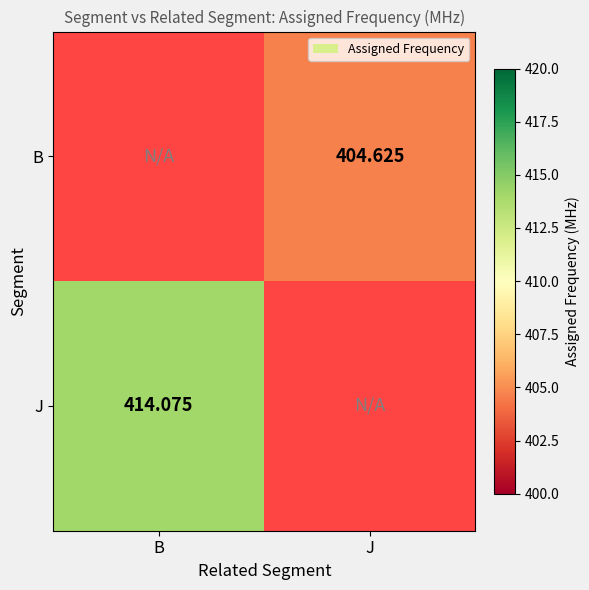

Which category has the lowest value in the J series?

B